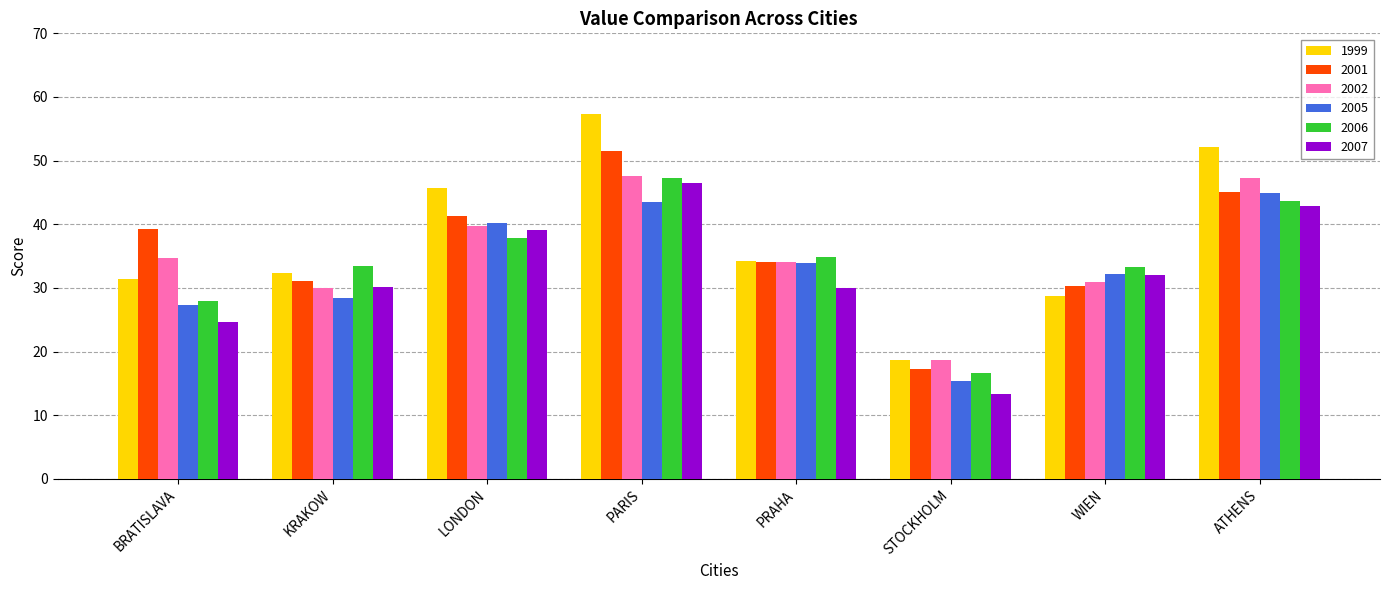

What is the sum of the 2006 values at ATHENS and WIEN?

77.0